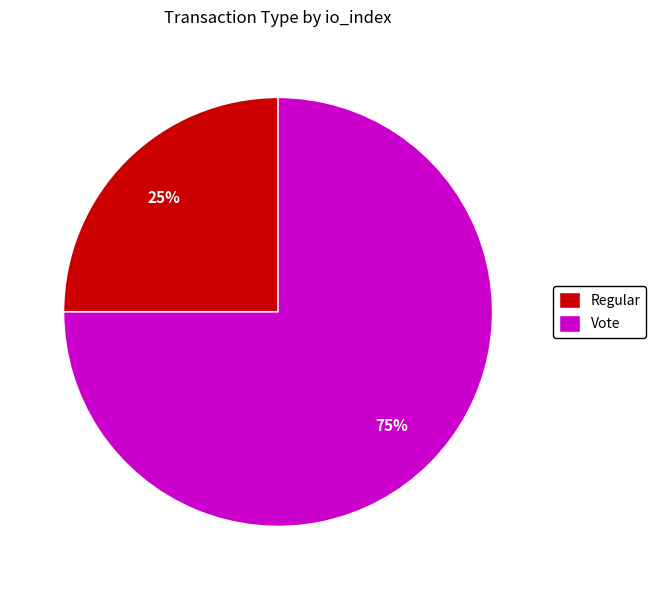

Combined, do Regular and Vote account for over 50%?

Yes